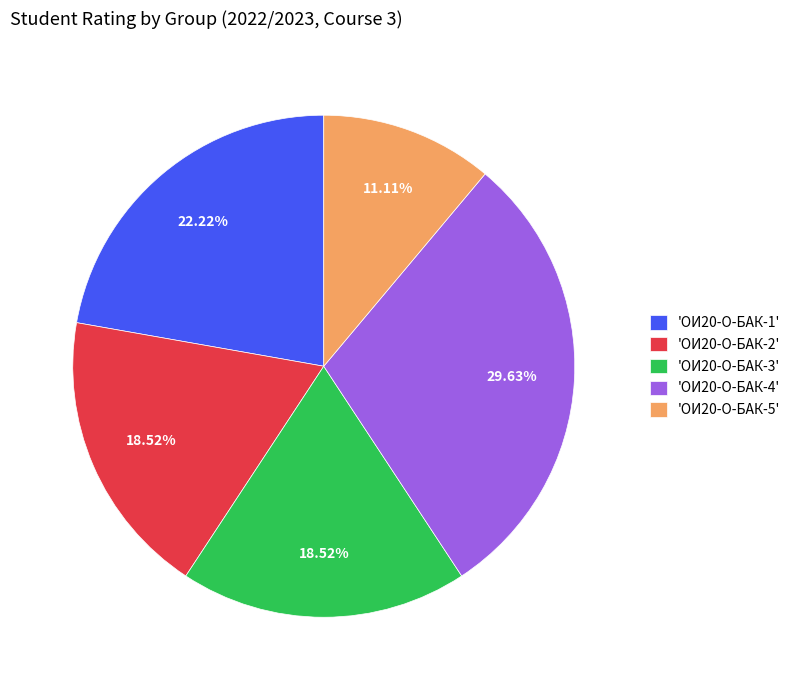

What is the largest slice in the pie chart?

'ОИ20-О-БАК-4'